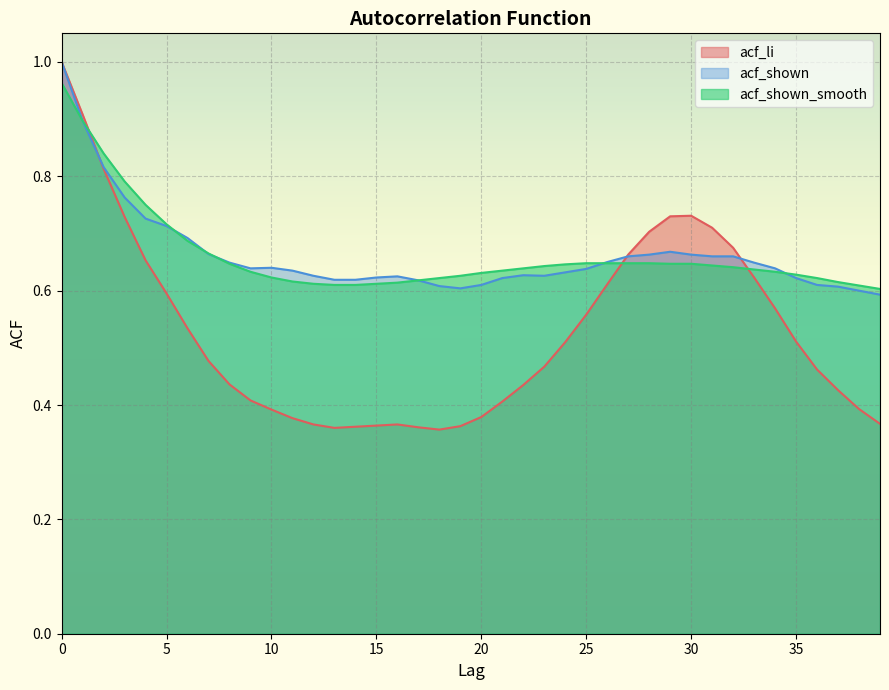

Does the chart display data point markers on the line(s)?

No